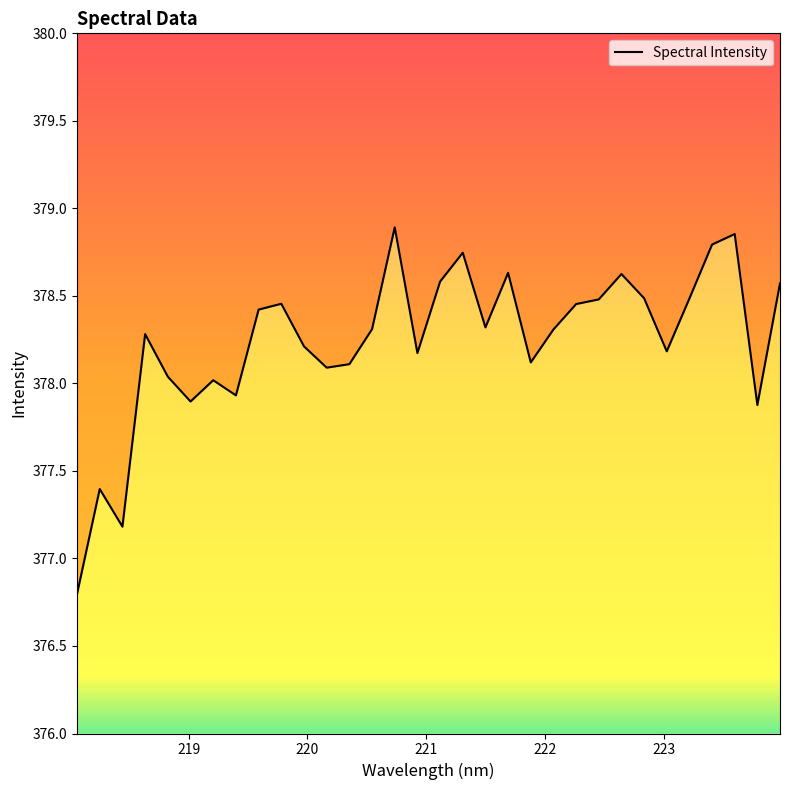

Which label corresponds to the largest value in the chart?

220.7354